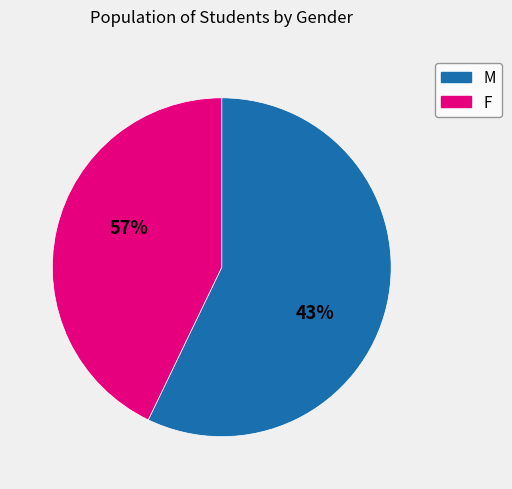

Which slice represents more than half of the pie?

M